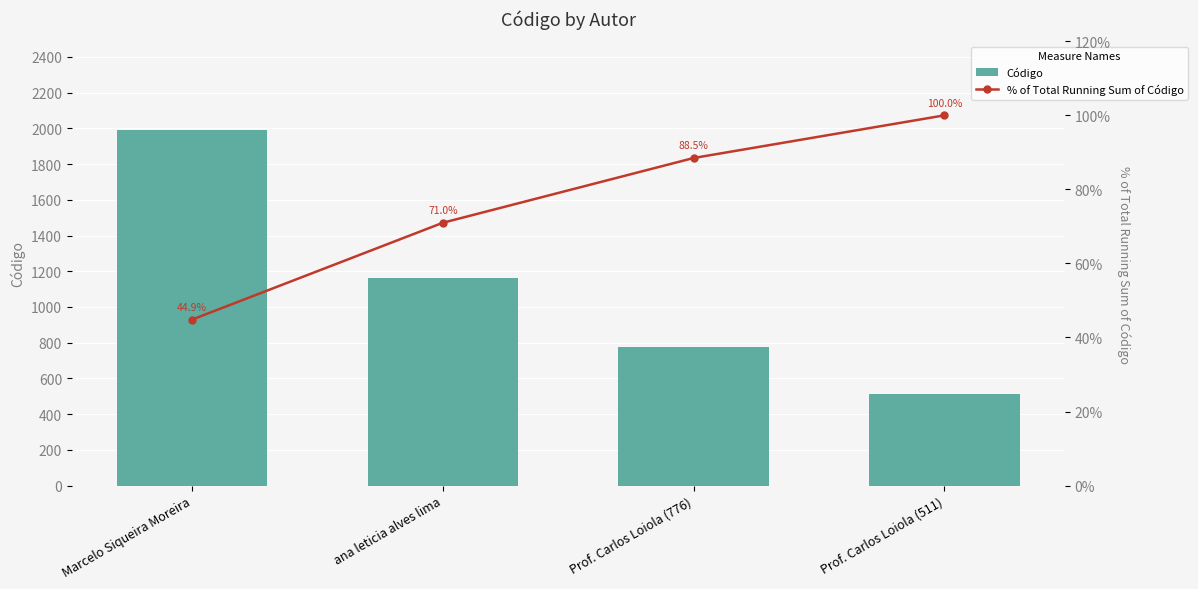

What are all the series names shown in the legend?

Código, % of Total Running Sum of Código